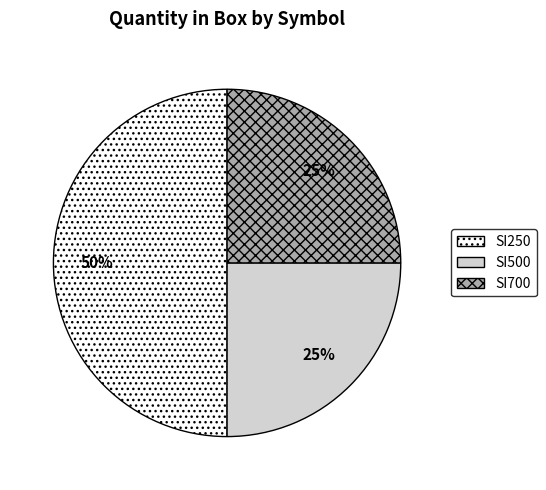

Is the sum of SI500 and SI250 greater than half?

Yes